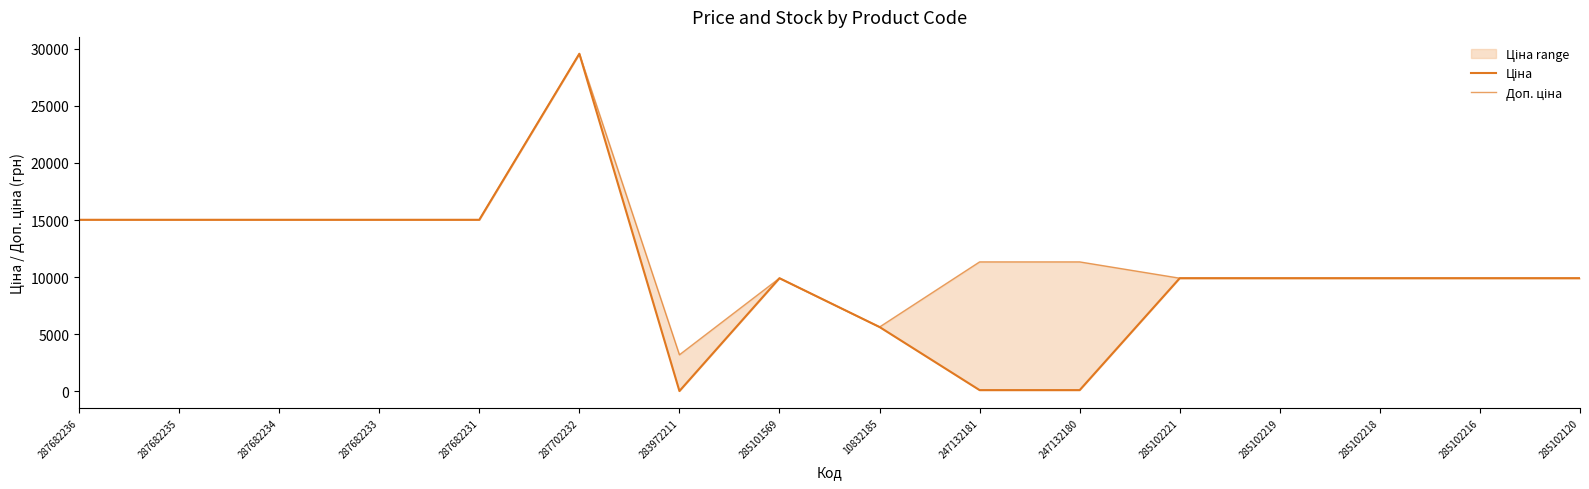

How many values in the Доп. ціна series exceed 11334?

6